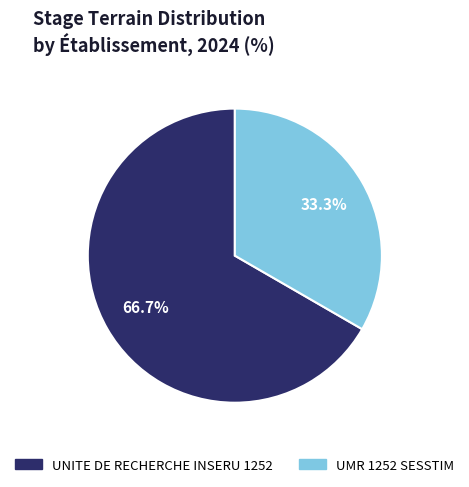

The UNITE DE RECHERCHE INSERU 1252 slice represents 75% of the pie. True or false?

False